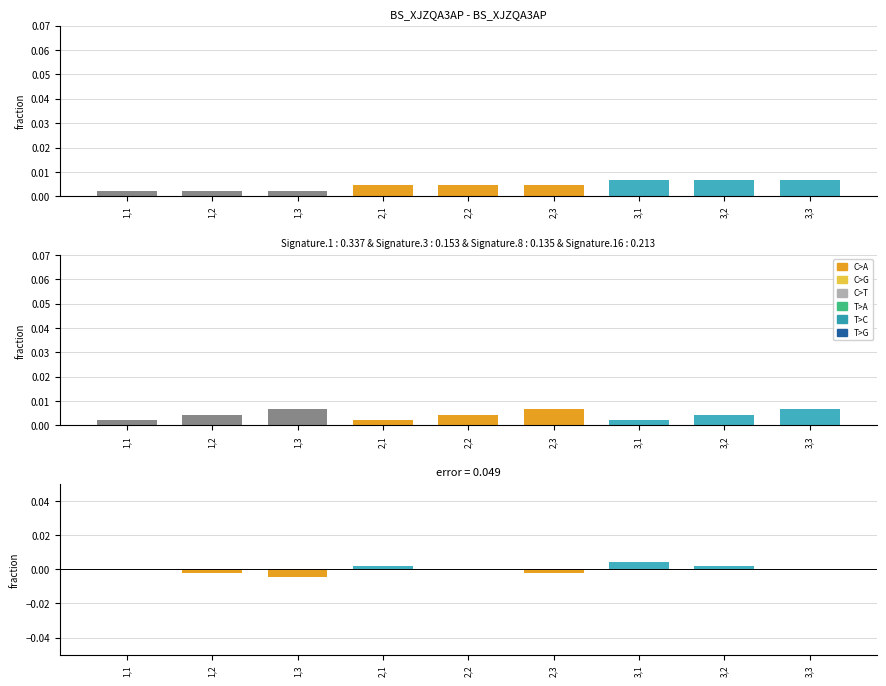

Is it true that residual equals -0.0 at 1,3?

False